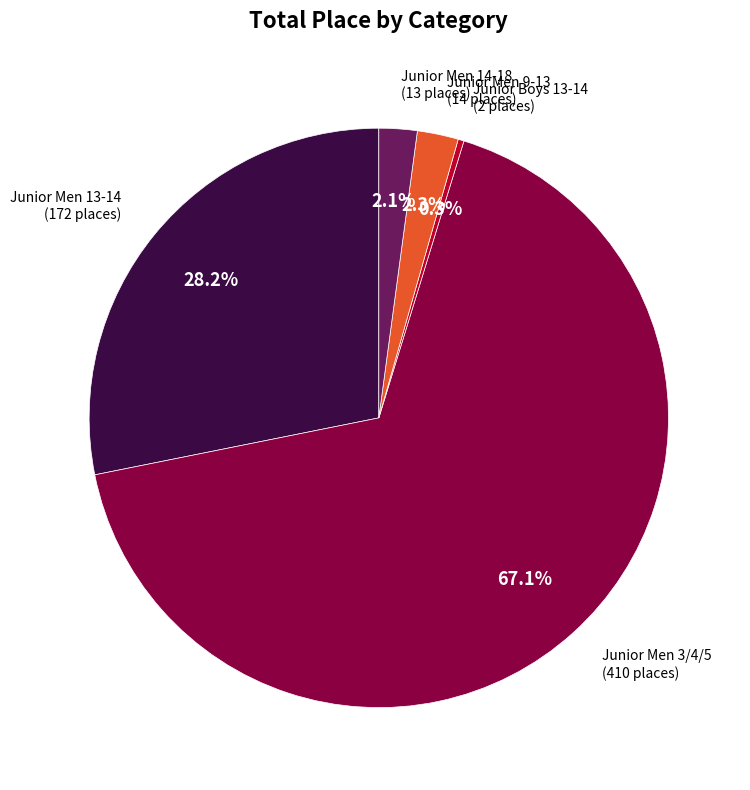

Is there any slice that represents more than half of the pie?

Yes